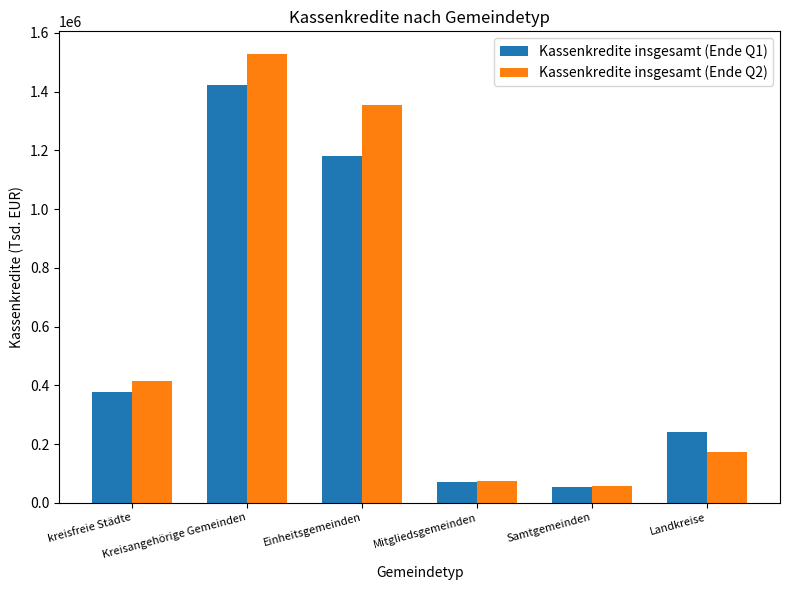

What is the maximum value shown in the chart?

1529214